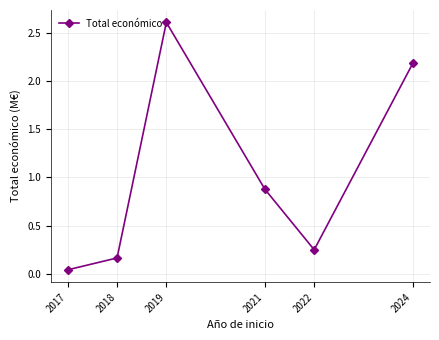

Is it true that the value at 2018 is 0.3?

False